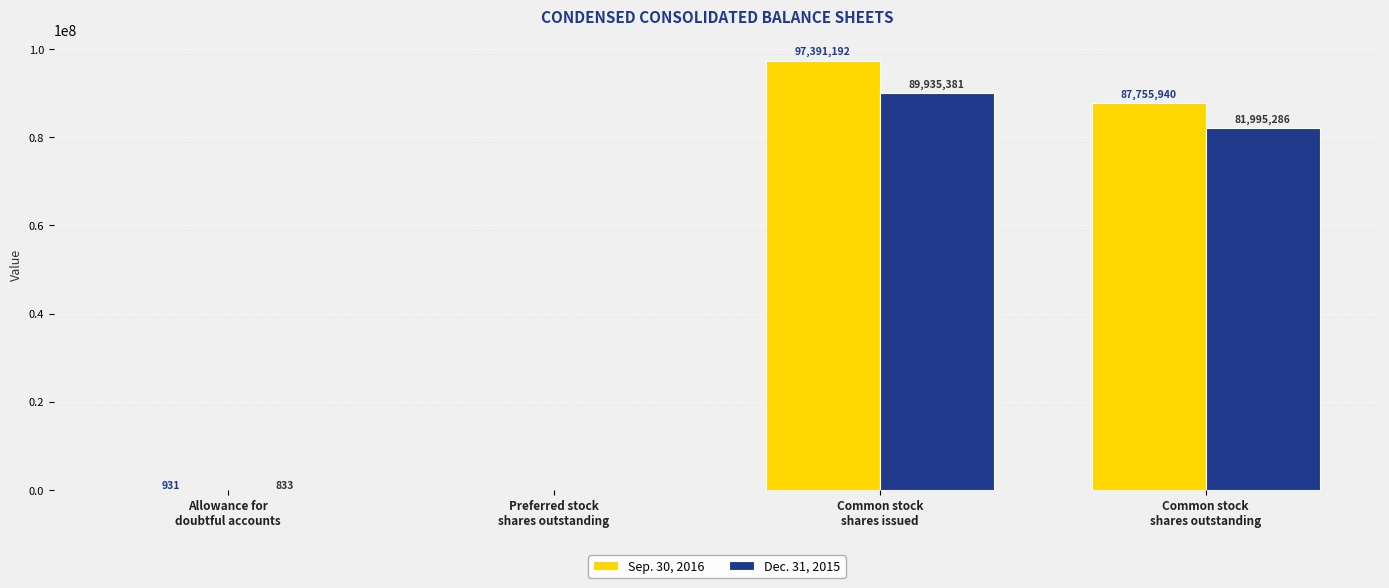

At which label does Dec. 31, 2015 first exceed 81995286?

Common stock
shares issued